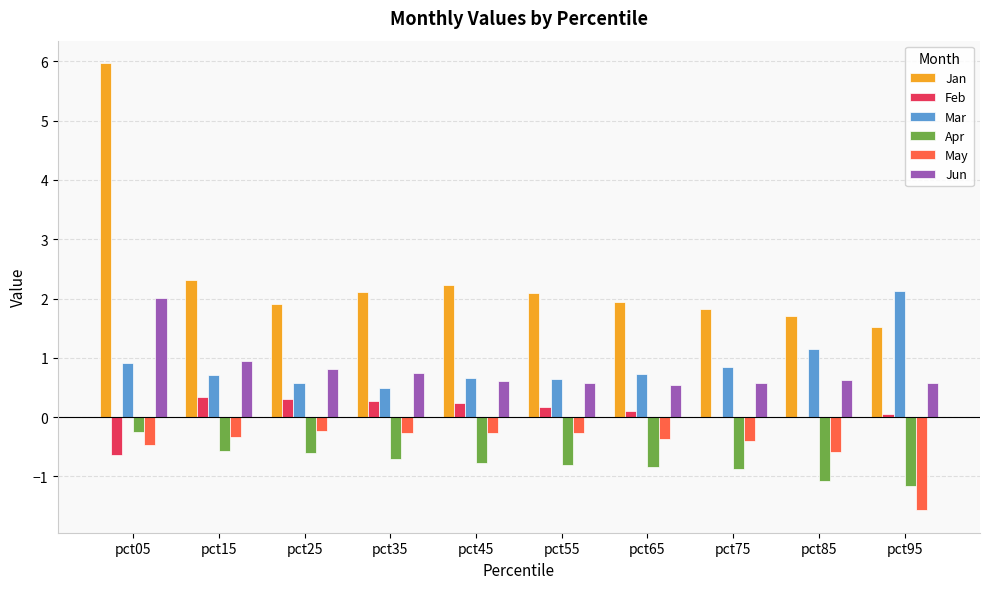

How many groups of bars are there?

10